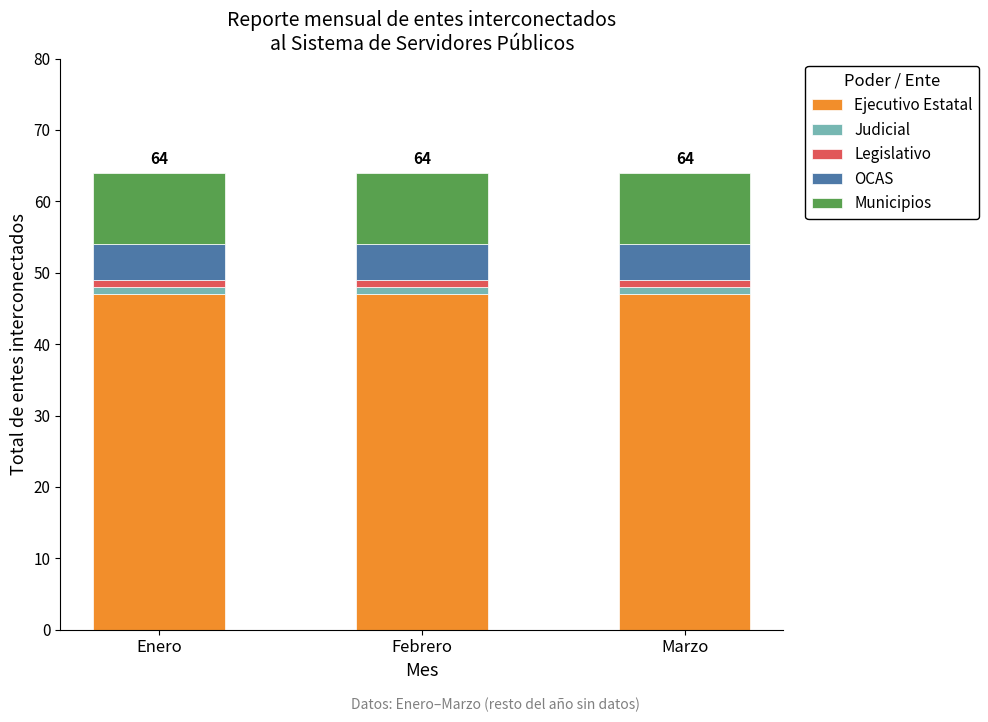

What is the sum of all Ejecutivo Estatal values?

141